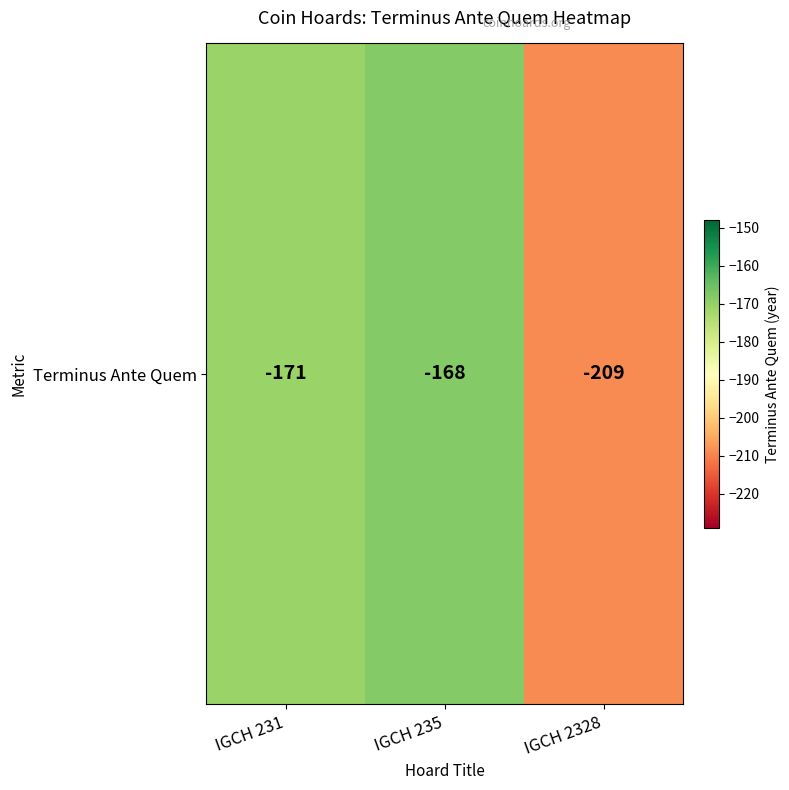

Reading left to right, transcribe all the data shown in this chart.

-171	-168	-209